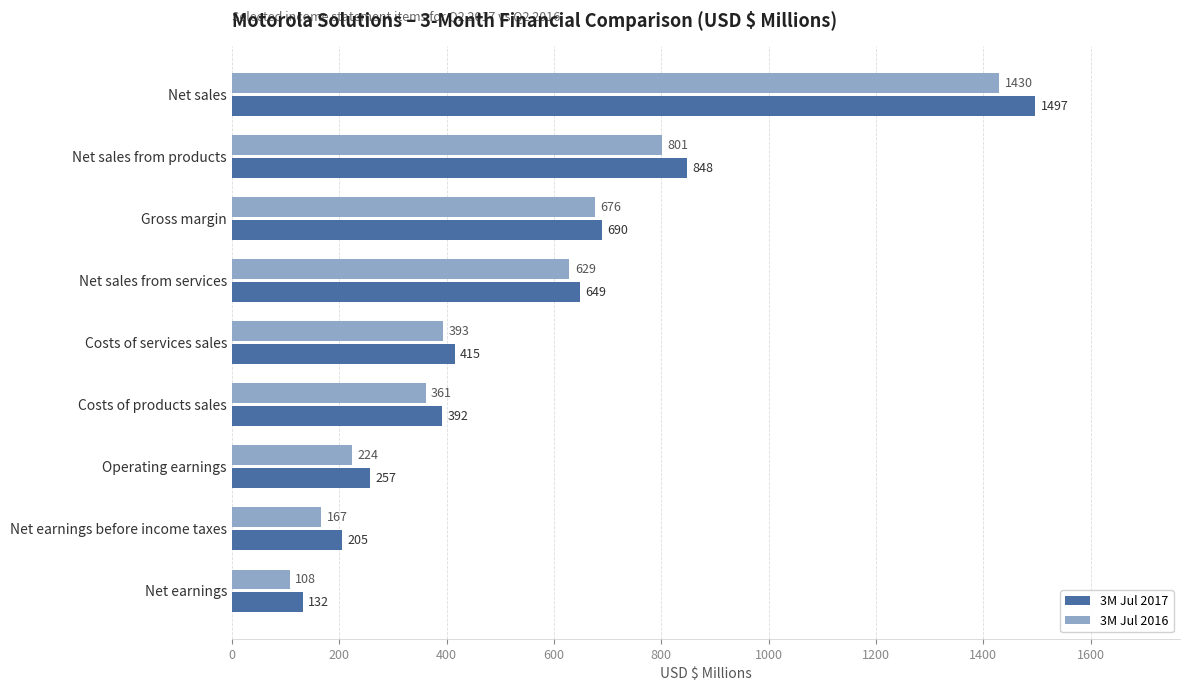

What is the total value across all series at Net earnings?

240